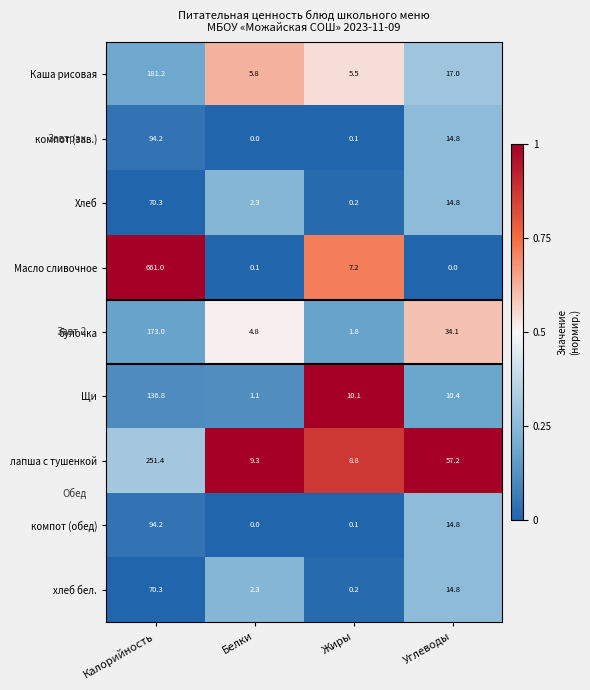

What is the maximum value for Щи?

136.8